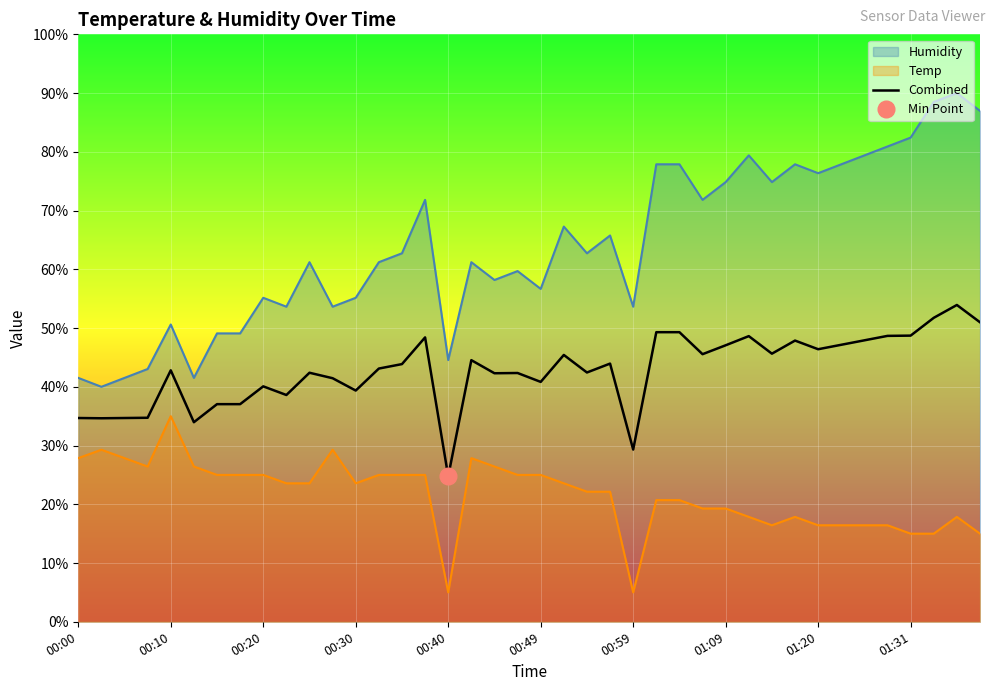

True or false: Combined and Humidity intersect in this chart.

False